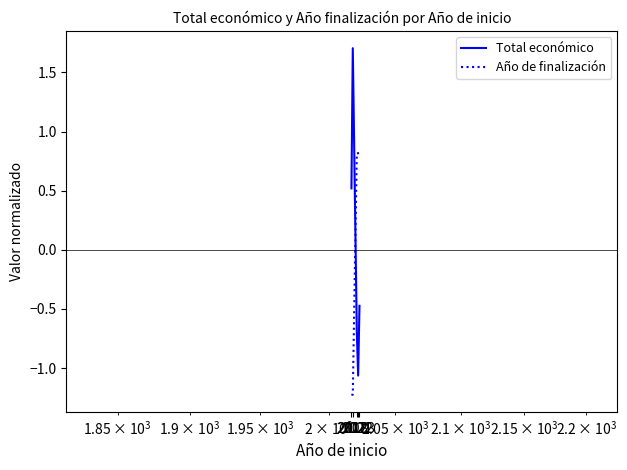

True or false: Total económico has more than 0 interior local peaks.

True